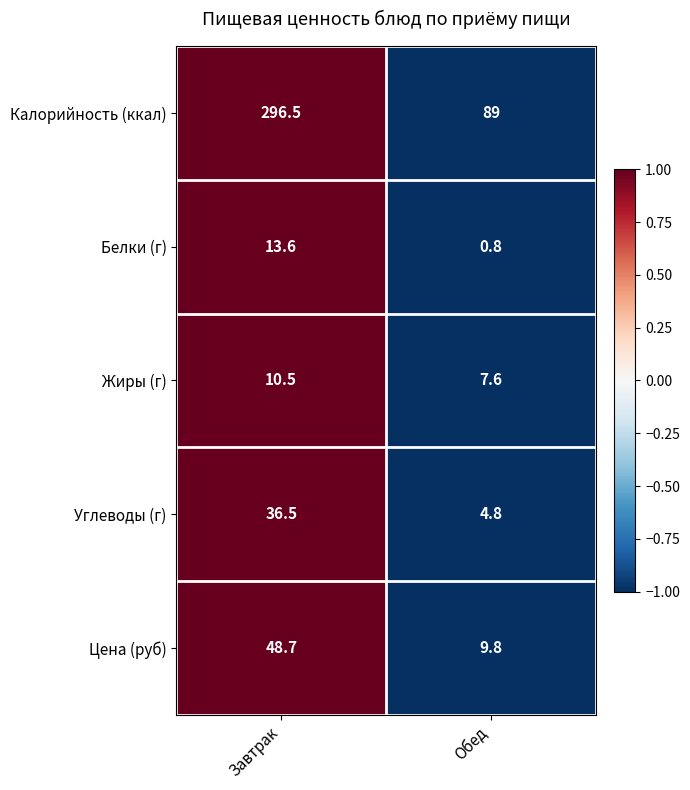

Reading left to right, what are all the values shown in this chart?

Калорийность (ккал): 296.5	89.0
Белки (г): 13.6	0.8
Жиры (г): 10.5	7.6
Углеводы (г): 36.5	4.8
Цена (руб): 48.7	9.8